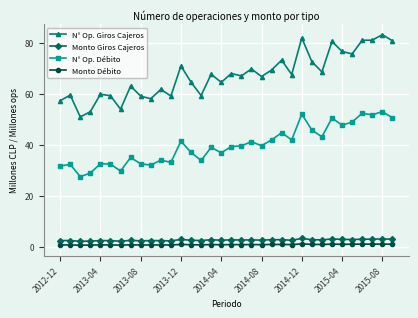

What is the value of the Monto Giros Cajeros point at the 29th from the left?

2.8